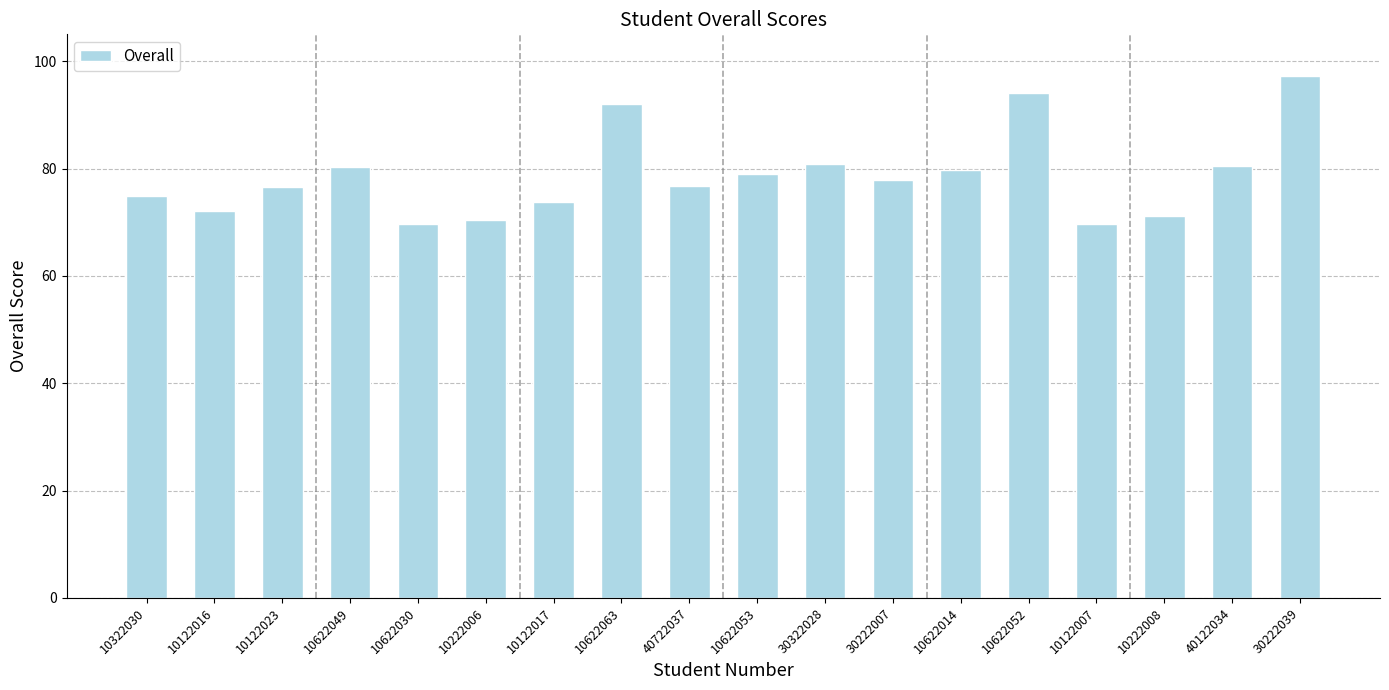

What is the change in value from 10222006 to 30222007?

+7.6